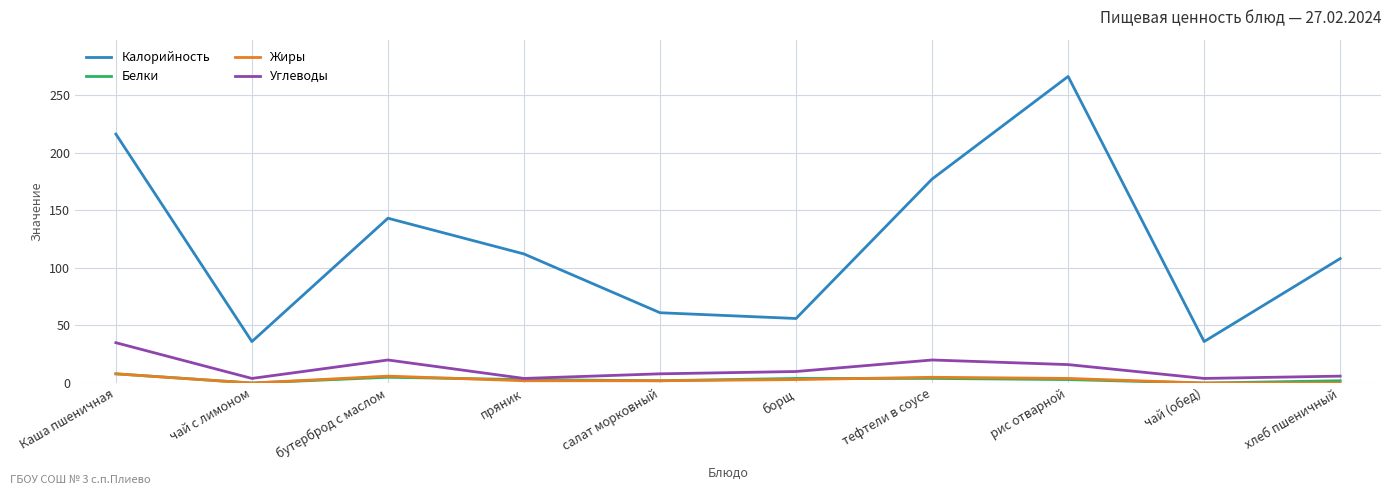

Which series has the largest range (max minus min)?

Калорийность